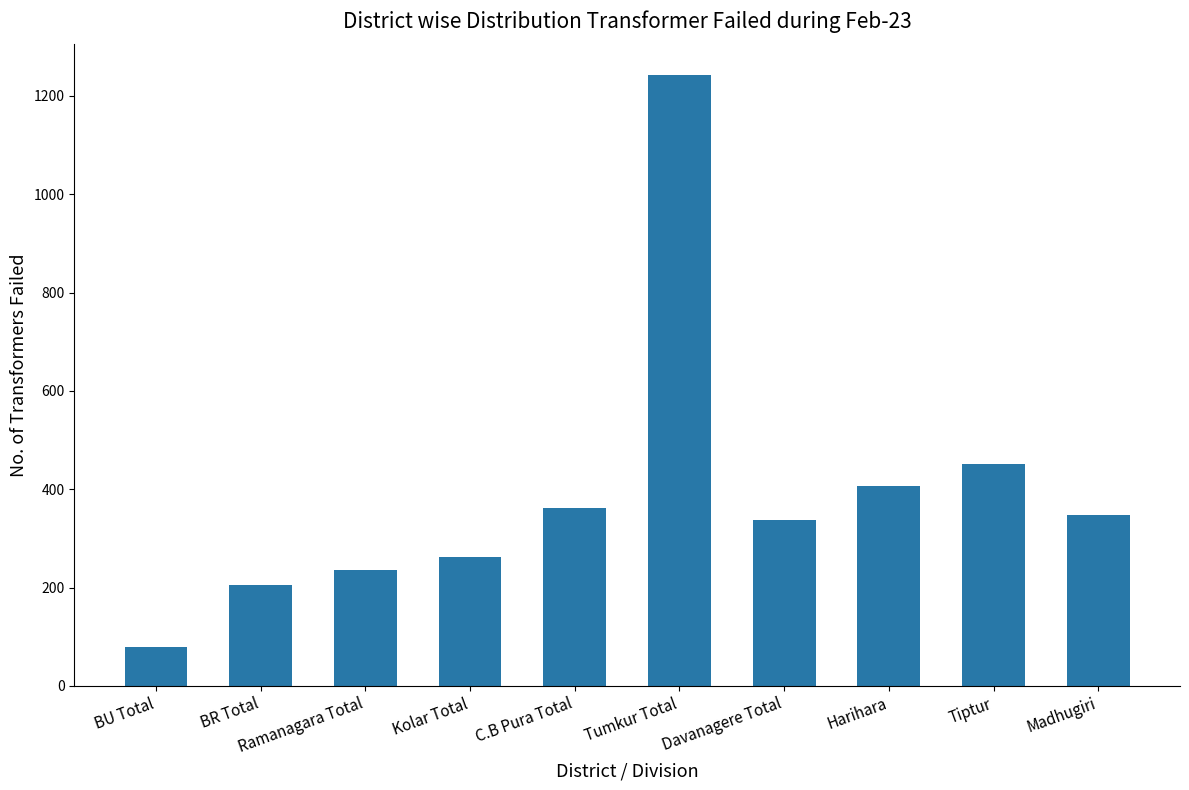

What is the value of the 2nd bar from the left?

205